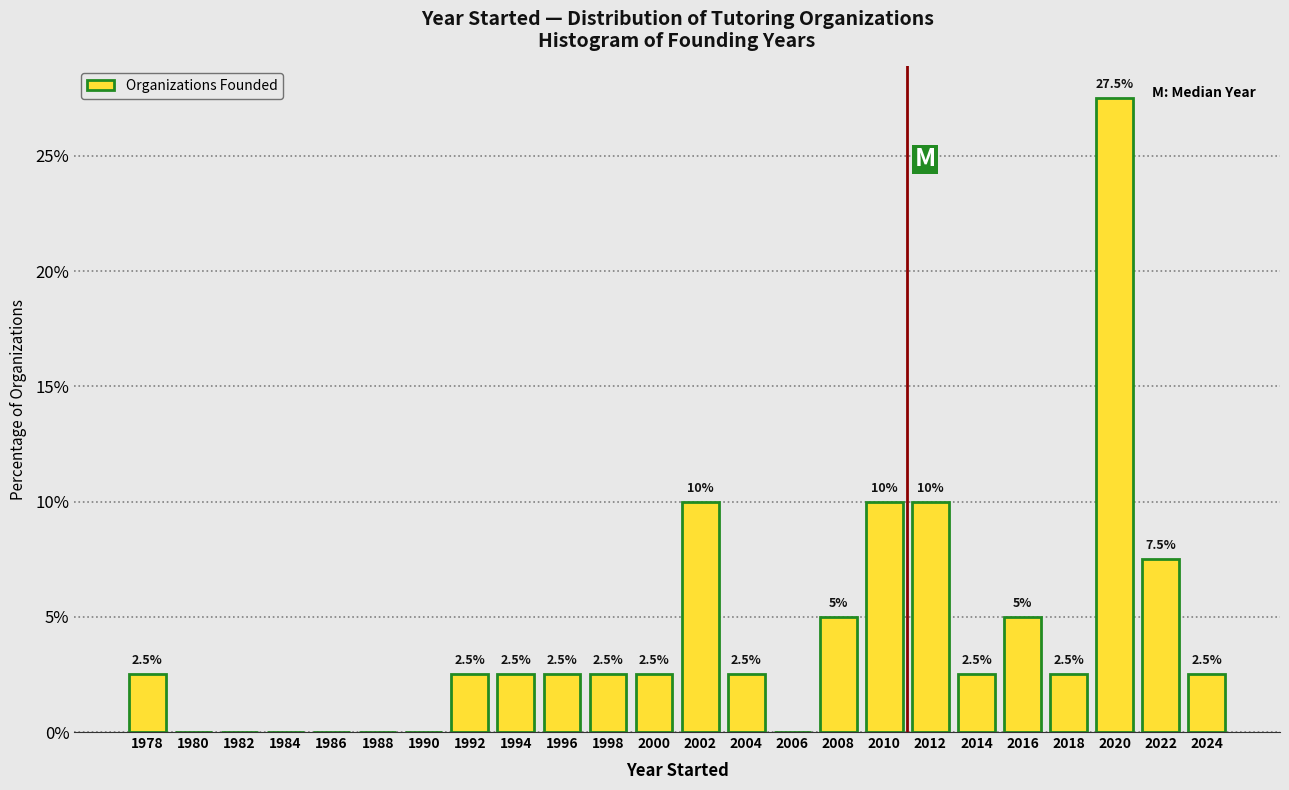

Which range on the x-axis has the tallest bar?

2019 to 2021